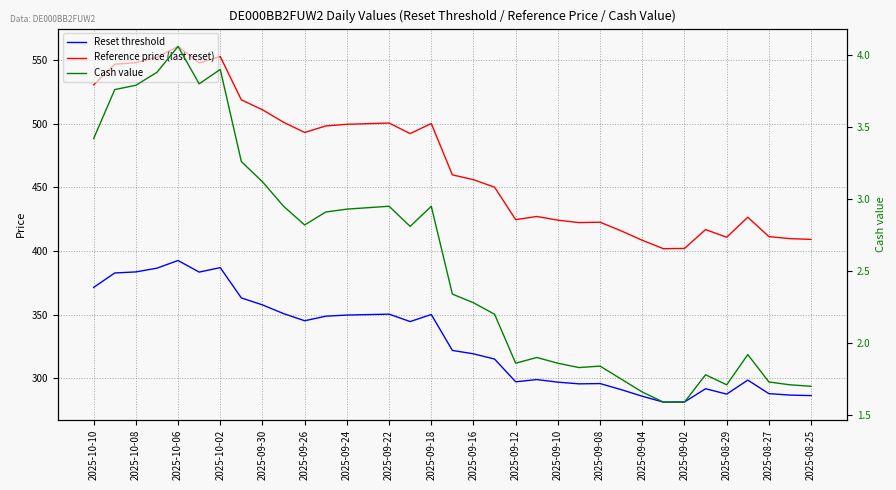

How many data points does each series have?

35